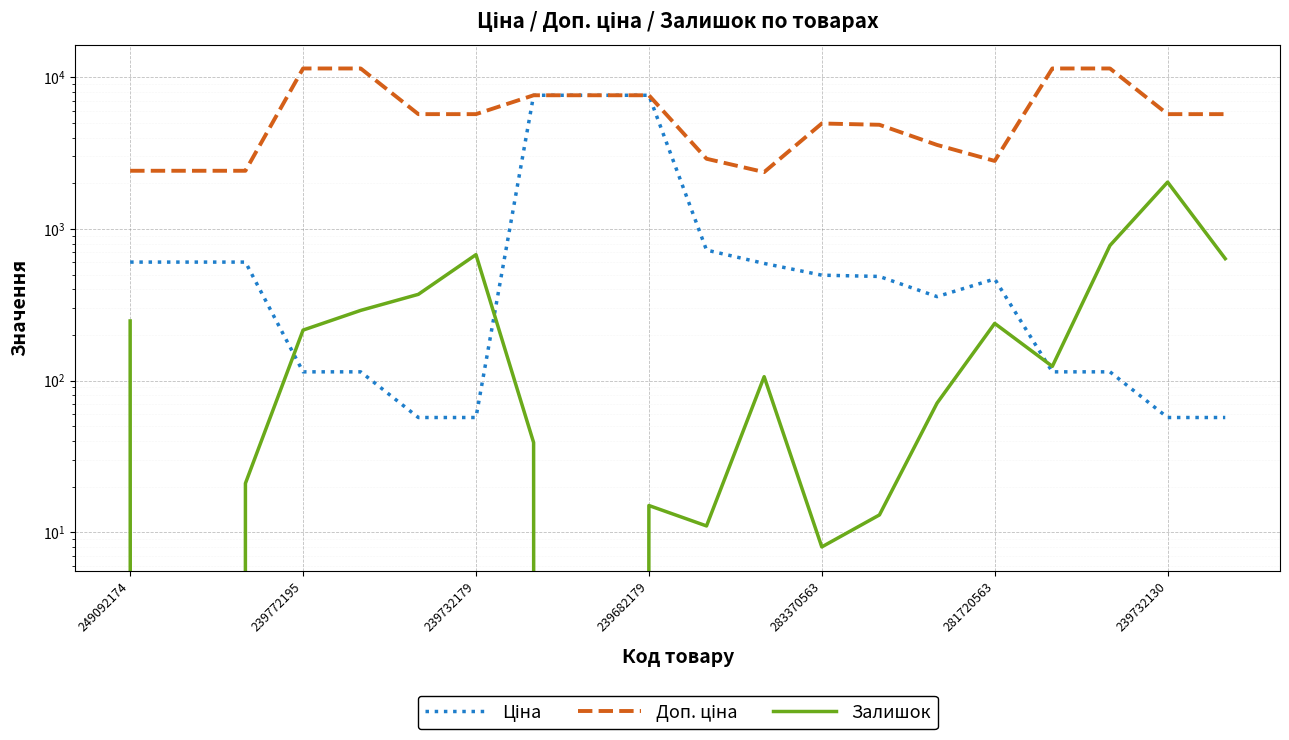

Which has a higher value, 9 or 10?

9